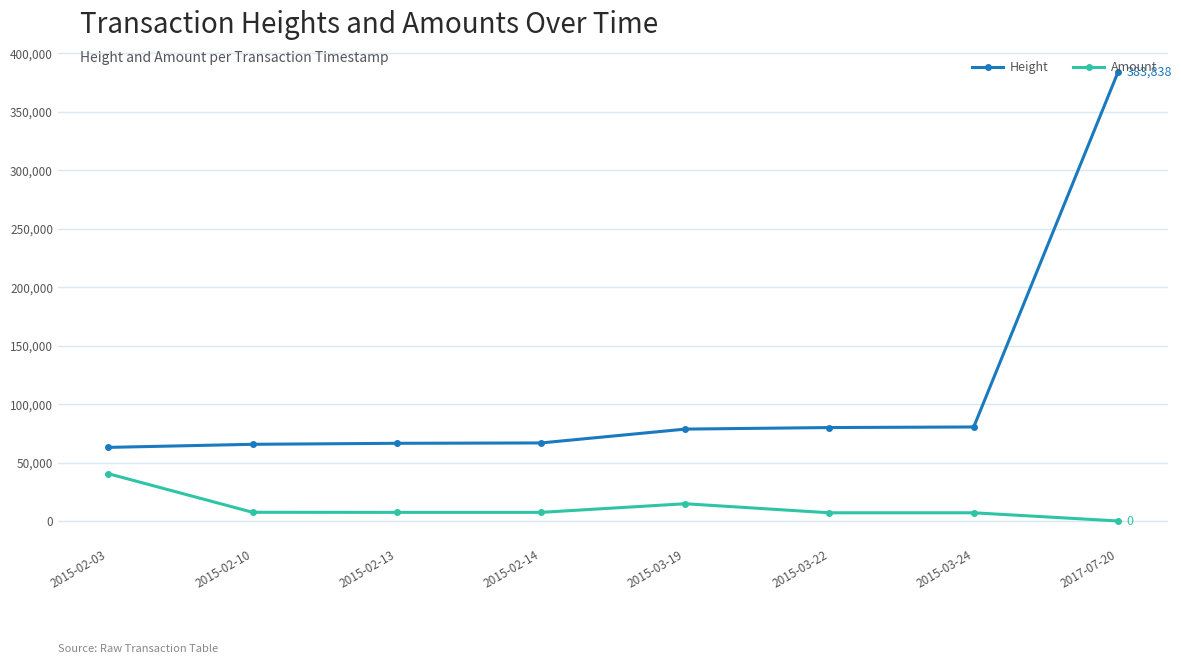

The value of Amount at 2015-03-19 is 14735.0. True or false?

True